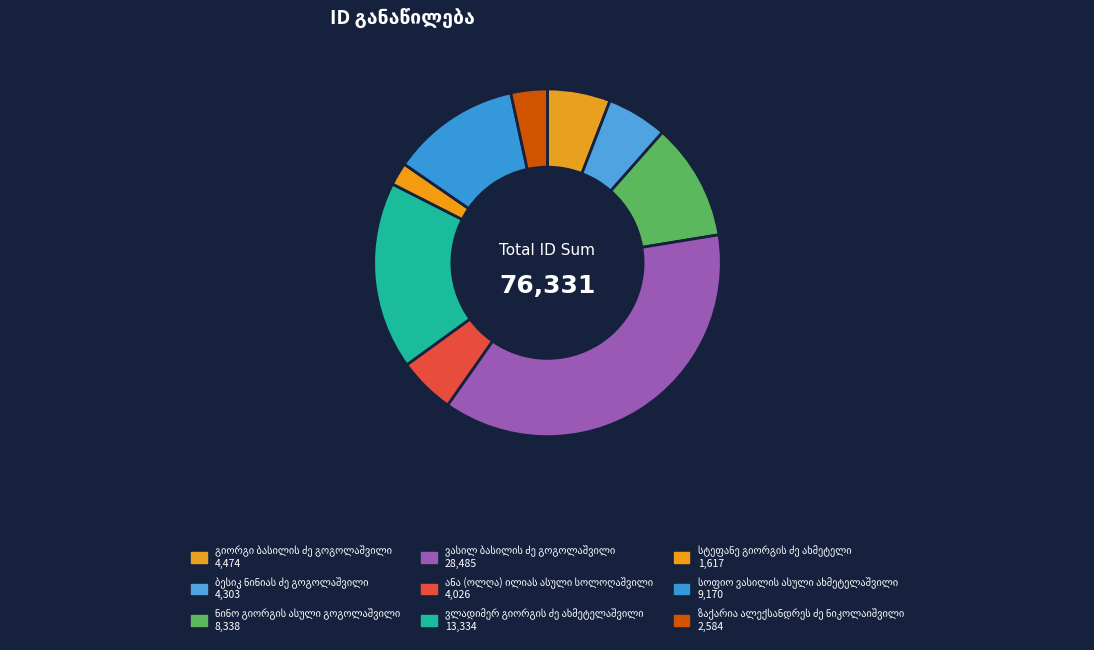

Count the number of slices in the pie.

9